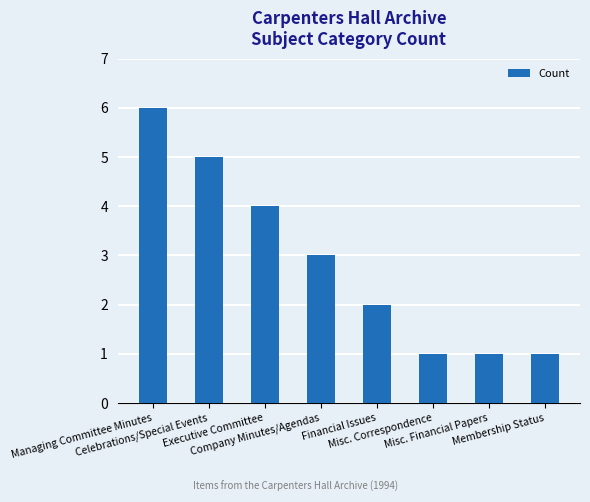

At which label does the data first exceed 3?

Managing Committee Minutes